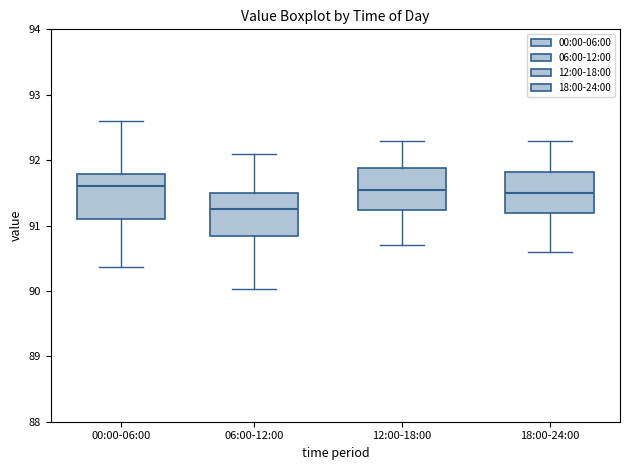

Reading left to right, transcribe this box plot: for each box, give where its median line is, the range the box spans, and where its two whiskers end, as read against the y-axis. The values are not printed on the chart, so give them approximately, as read against the axis.

00:00-06:00: median 91.6, box 91.1 to 91.8, whiskers 90.4 to 92.6
06:00-12:00: median 91.3, box 90.8 to 91.5, whiskers 90.0 to 92.1
12:00-18:00: median 91.6, box 91.2 to 91.9, whiskers 90.7 to 92.3
18:00-24:00: median 91.5, box 91.2 to 91.8, whiskers 90.6 to 92.3